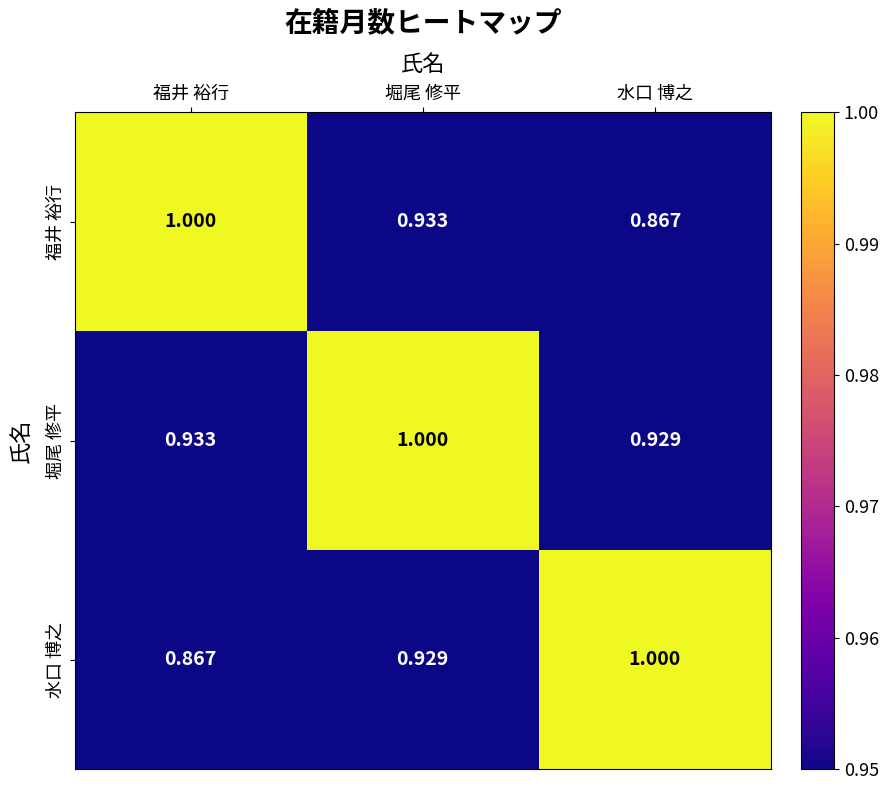

At which category is the sum across all series the highest?

堀尾 修平